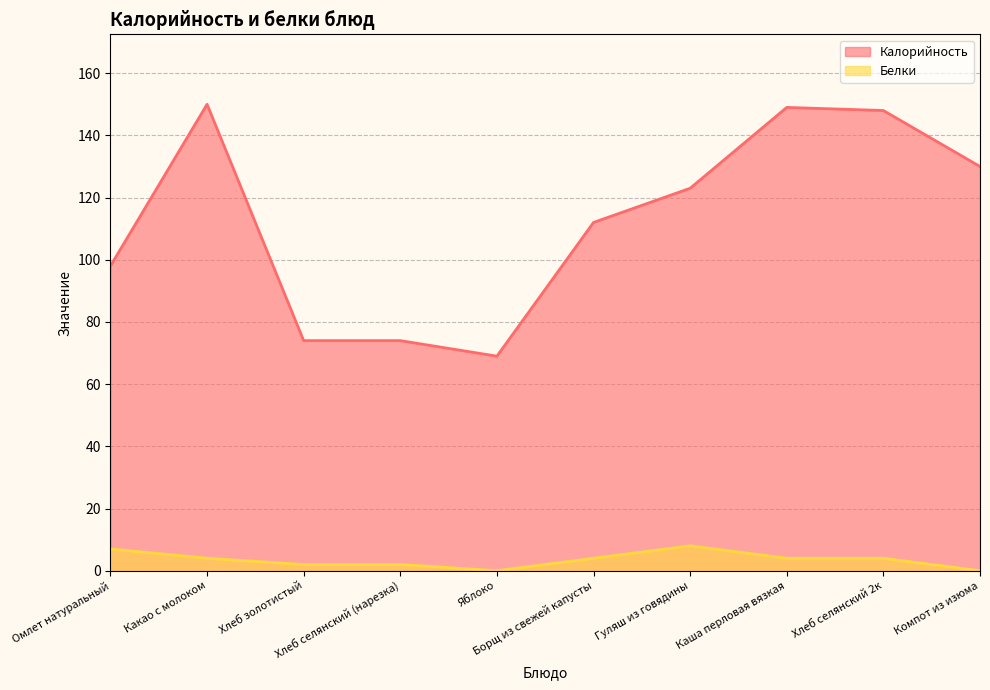

Rank the series at Компот из изюма from lowest to highest value.

Белки, Калорийность